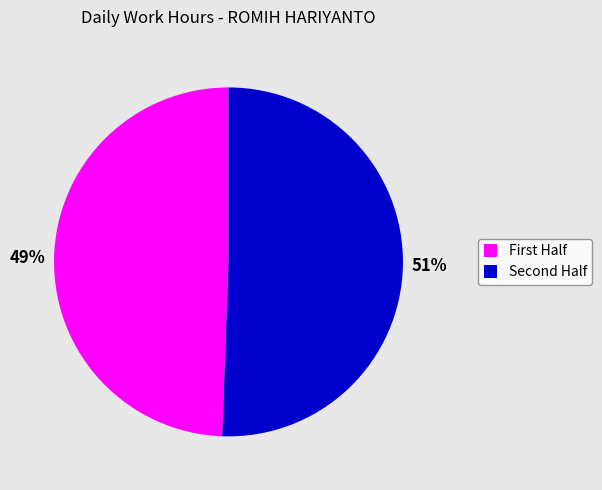

Rank the categories by value from highest to lowest.

Second Half, First Half